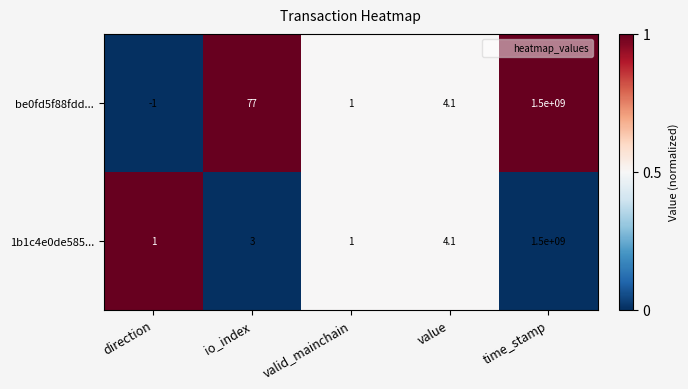

At which label does be0fd5f88fdd... reach its minimum?

direction